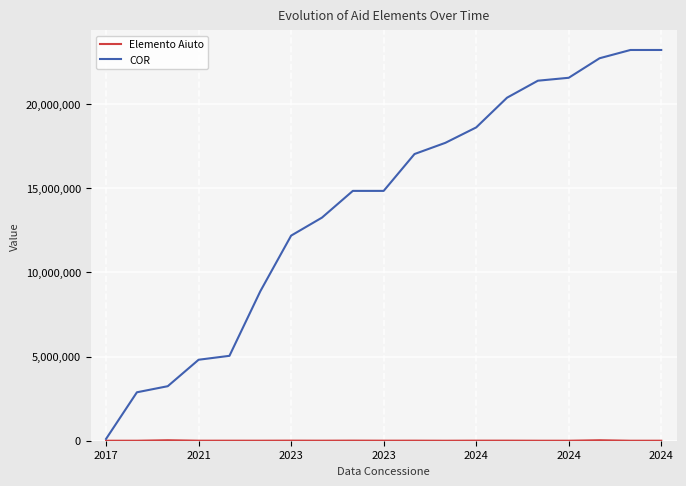

Which series has the largest total across all categories?

COR